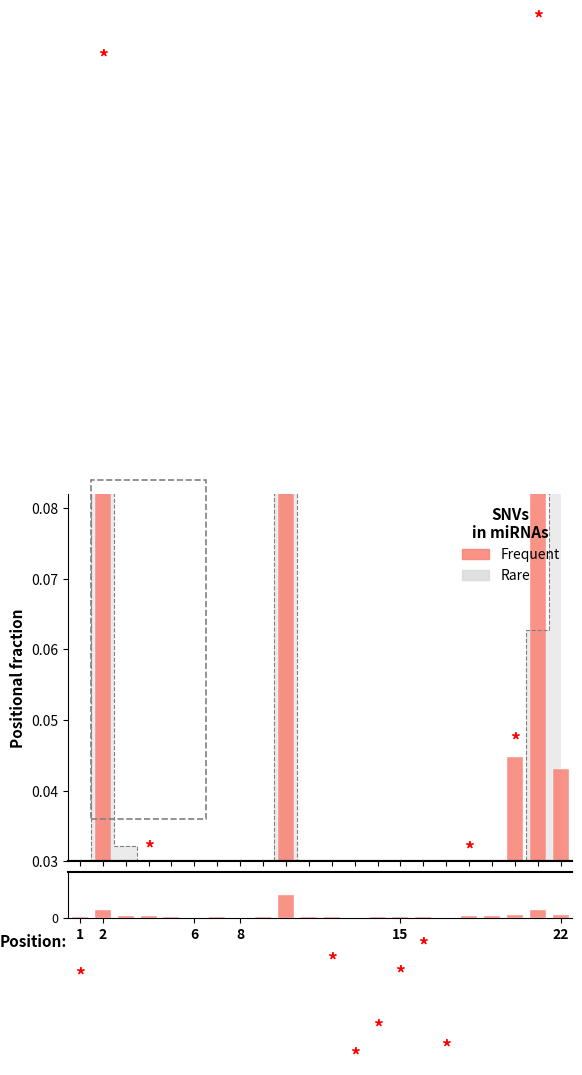

What is the difference between the maximum and minimum values?

0.4